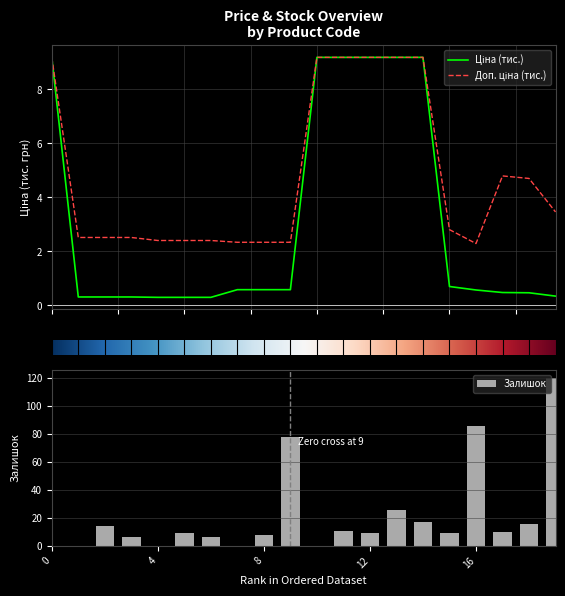

The Залишок series shows 0 at 0. True or false?

True